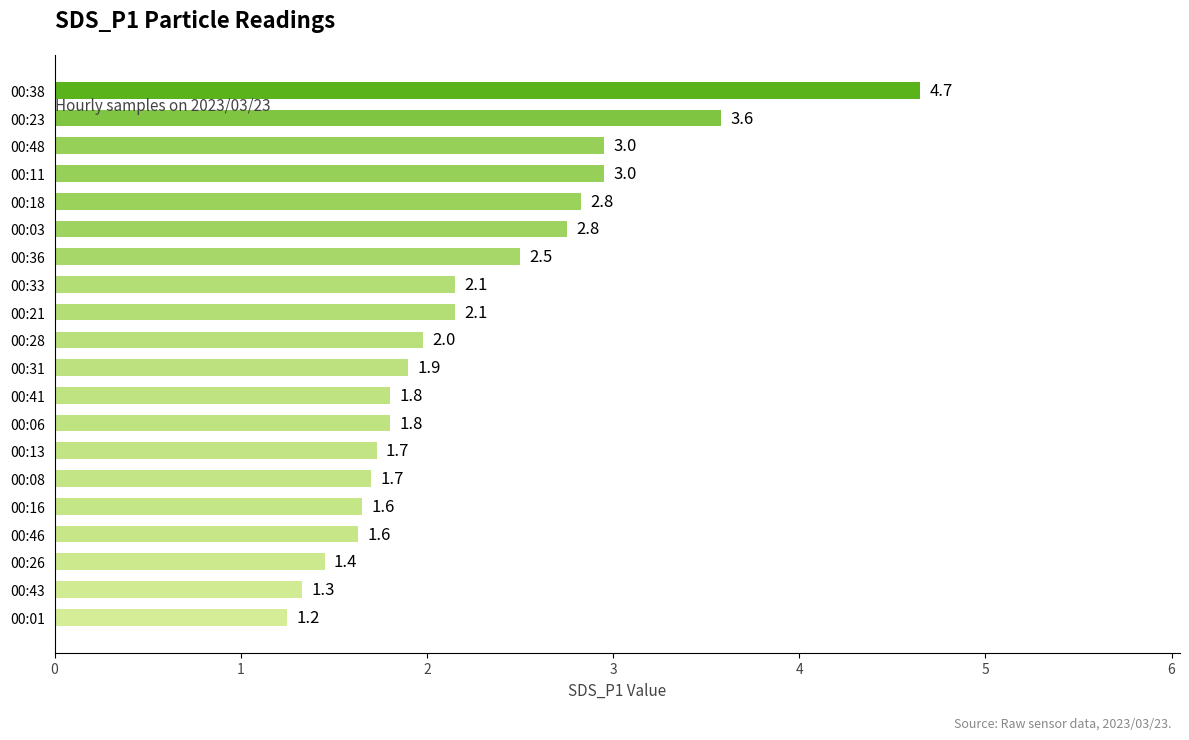

What is the sum of the values at 00:28 and 00:31?

3.9